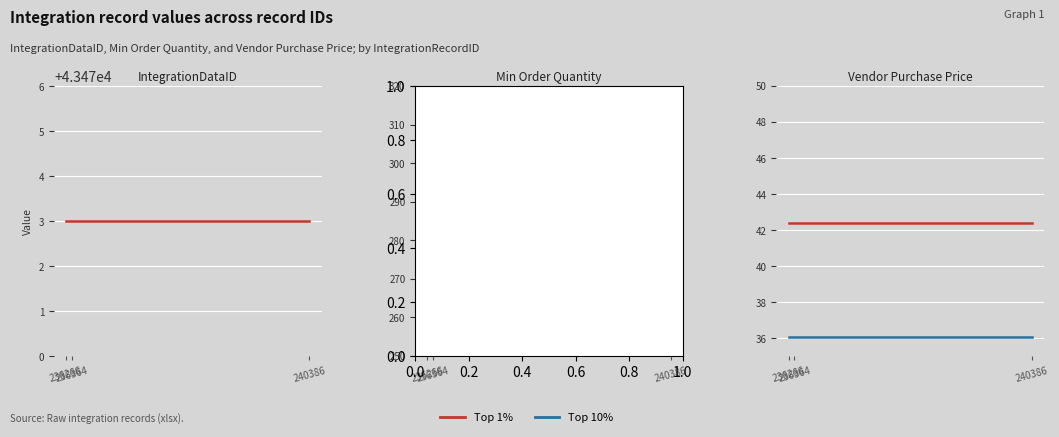

List the labels in order of Top 10% value, smallest first.

236266, 236364, 240386